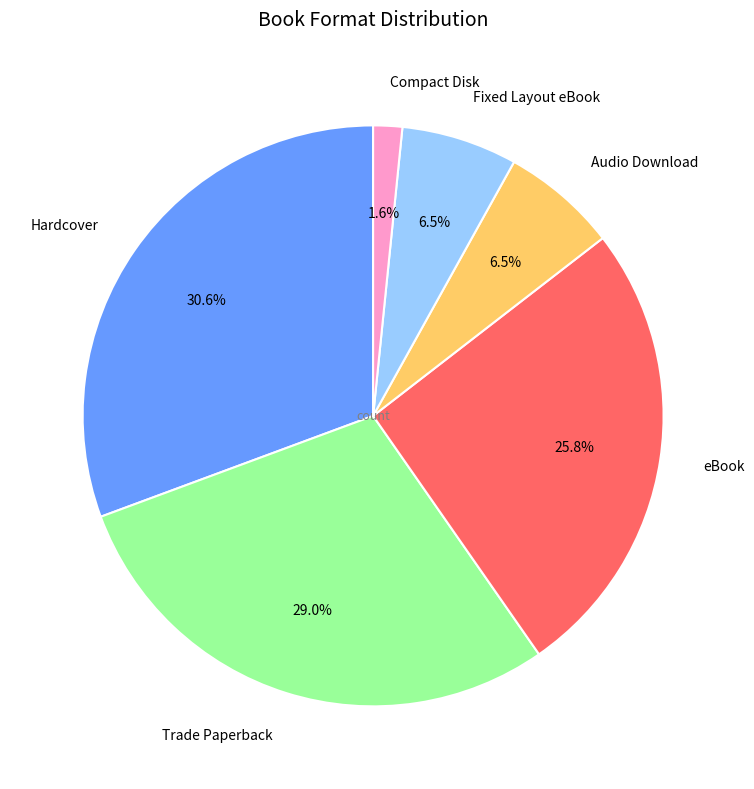

Is the sum of Fixed Layout eBook and eBook greater than half?

No